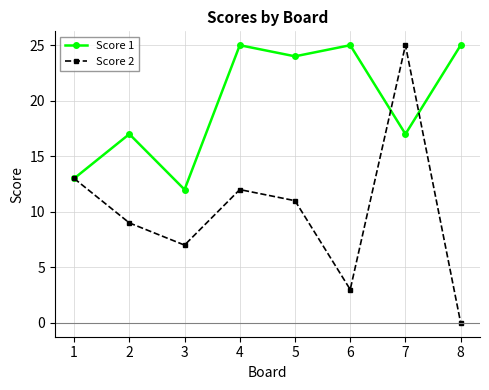

Which series has the largest range (max minus min)?

Score 2